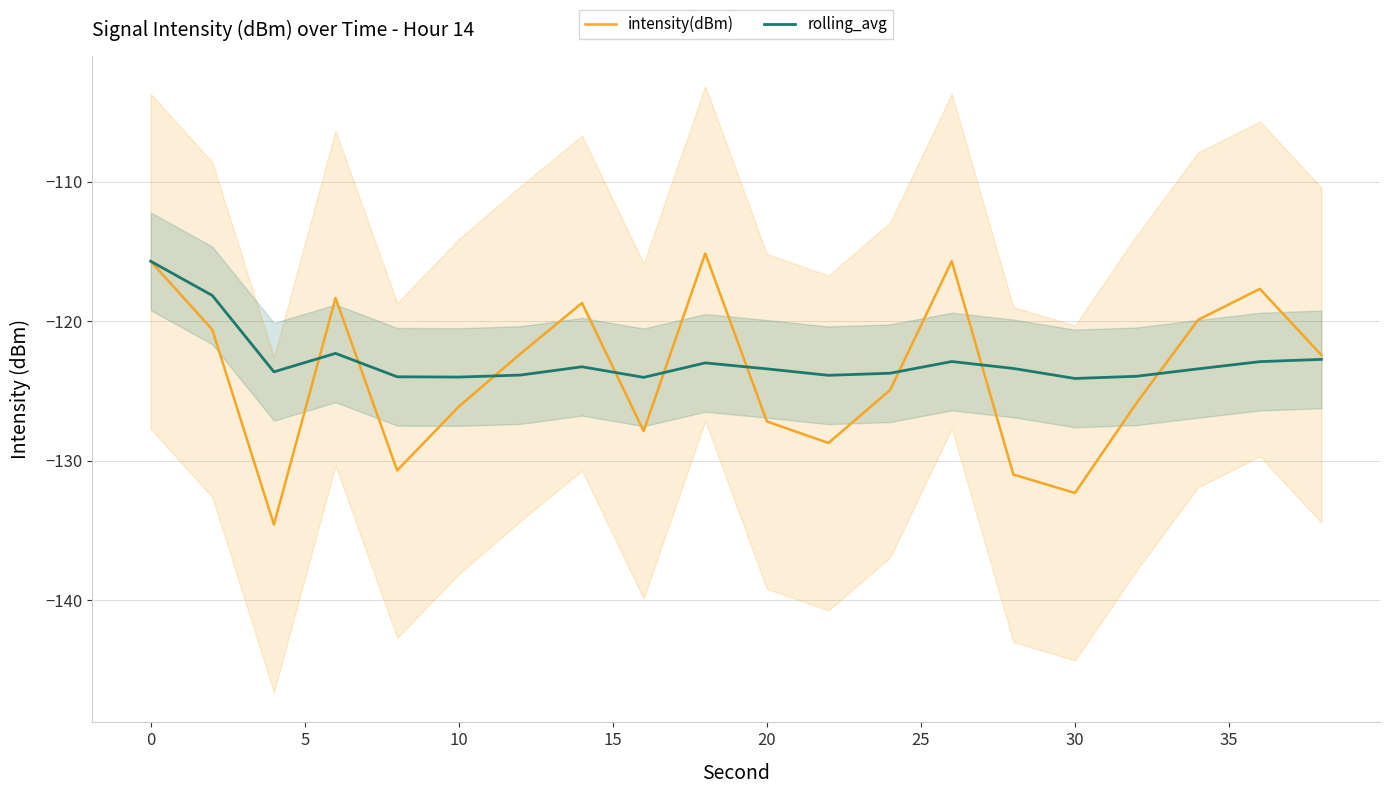

Is the value of rolling_avg at 20 greater than the value of intensity(dBm) at 20?

Yes